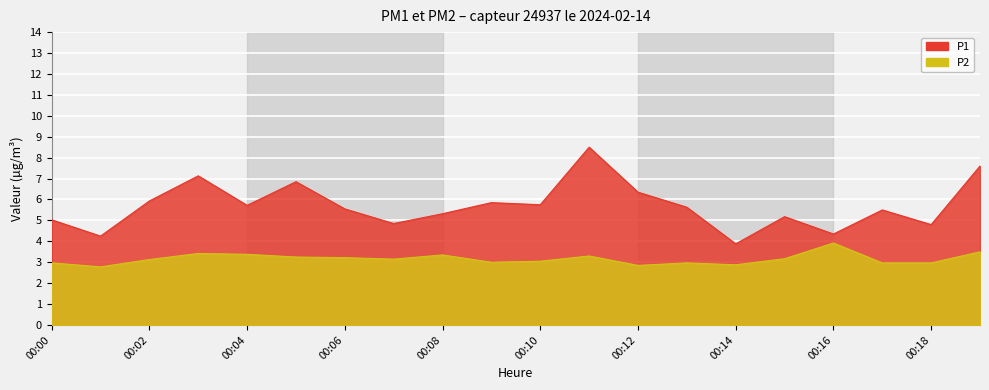

Is it true that P2 equals 2.0 at 00:09?

False